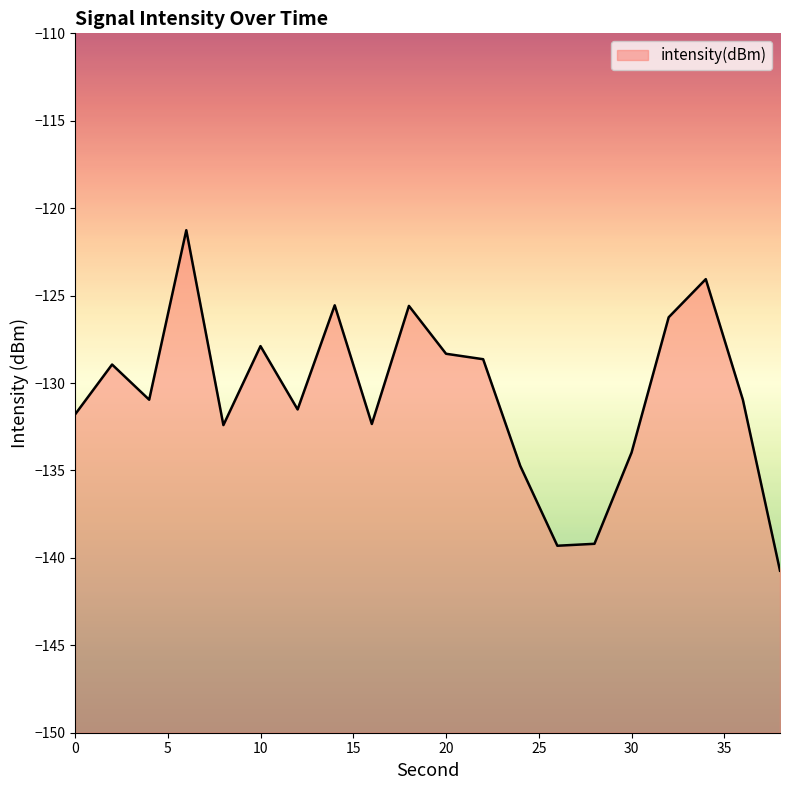

Which category has the highest value across all series?

6